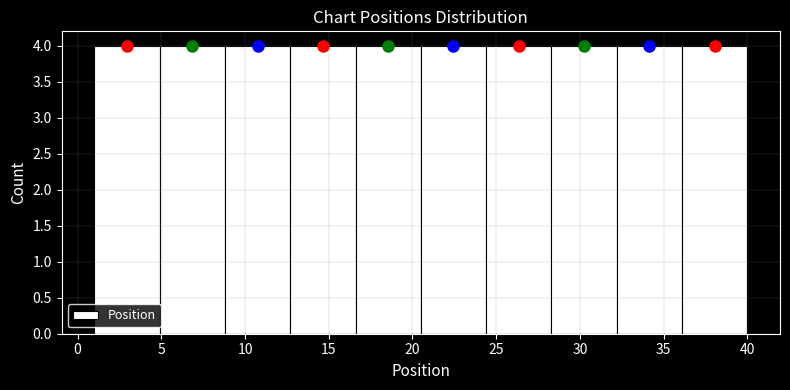

Reading left to right, transcribe this chart: for each bar, give the range it covers on the x-axis and its height. Neither the bar edges nor the heights are printed on the chart, so give them approximately, as read against the axes.

1.0 to 4.9: 4
4.9 to 8.8: 4
8.8 to 12.7: 4
12.7 to 16.6: 4
16.6 to 20.5: 4
20.5 to 24.4: 4
24.4 to 28.3: 4
28.3 to 32.2: 4
32.2 to 36.1: 4
36.1 to 40.0: 4